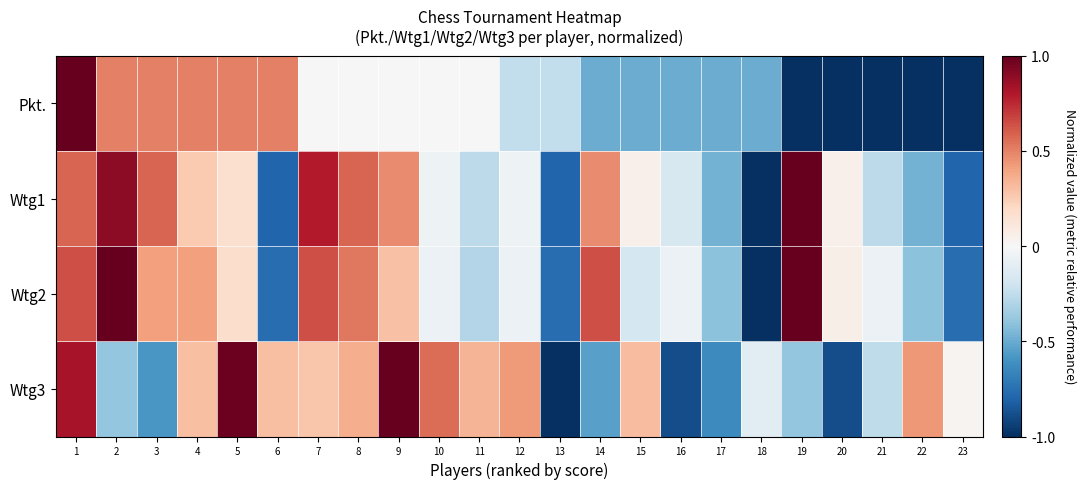

Between 13 and 21, which is larger?

13